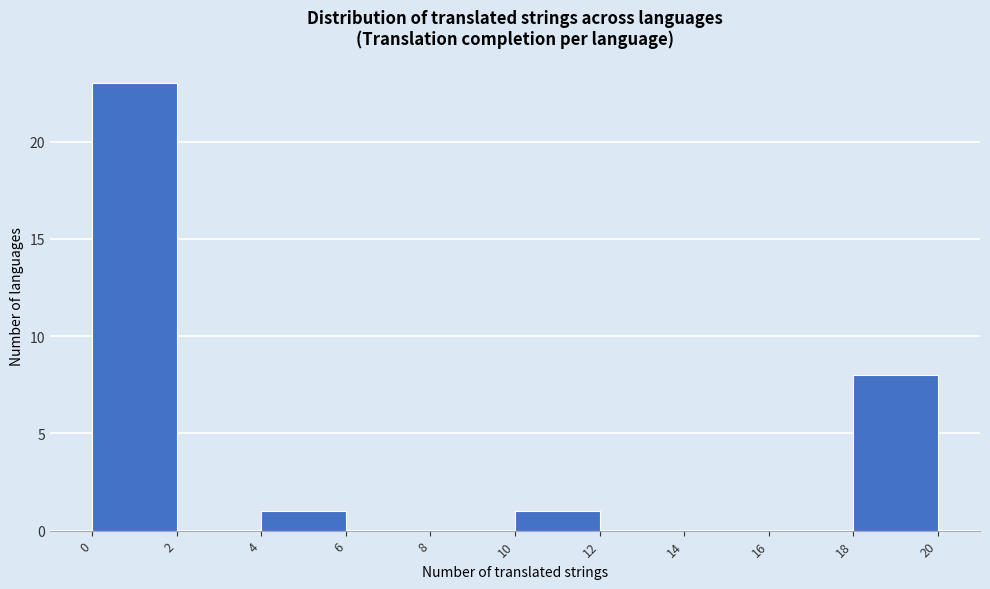

Reading left to right, transcribe this chart: for each bar, give the range it covers on the x-axis and its height. The values are not printed on the chart, so give them approximately, as read against the axis.

0 to 2: 23
2 to 4: 0
4 to 6: 1
6 to 8: 0
8 to 10: 0
10 to 12: 1
12 to 14: 0
14 to 16: 0
16 to 18: 0
18 to 20: 8